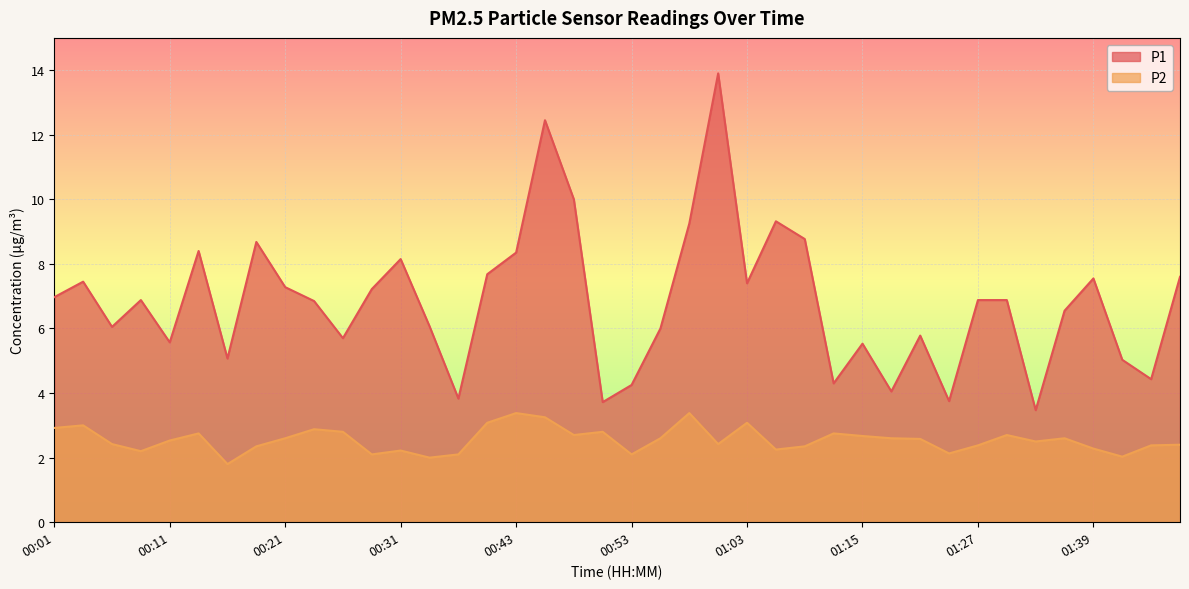

Reading right to left, list all the values displayed in this chart.

P1: 7.6	4.4	5.0	7.5	6.5	3.5	6.9	6.9	3.8	5.8	4.0	5.5	4.3	8.8	9.3	7.4	13.9	9.2	6.0	4.2	3.7	10.0	12.4	8.3	7.7	3.8	6.1	8.2	7.2	5.7	6.8	7.3	8.7	5.1	8.4	5.6	6.9	6.0	7.5	7.0
P2: 2.4	2.4	2.0	2.3	2.6	2.5	2.7	2.4	2.1	2.6	2.6	2.7	2.8	2.4	2.2	3.1	2.4	3.4	2.6	2.1	2.8	2.7	3.2	3.4	3.1	2.1	2.0	2.2	2.1	2.8	2.9	2.6	2.4	1.8	2.8	2.5	2.2	2.4	3.0	2.9